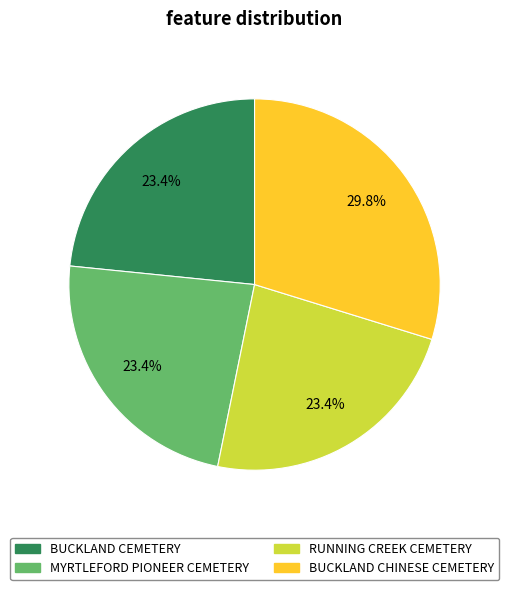

What percentage do MYRTLEFORD PIONEER CEMETERY and RUNNING CREEK CEMETERY together represent?

46.8%